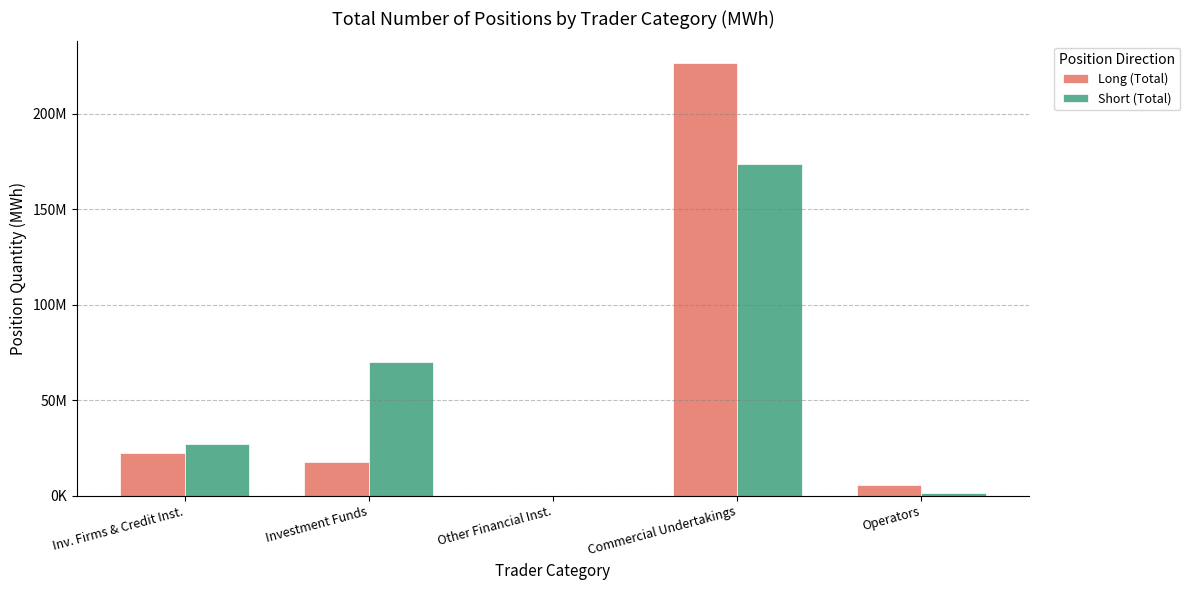

What are all the series names shown in the legend?

Long (Total), Short (Total)